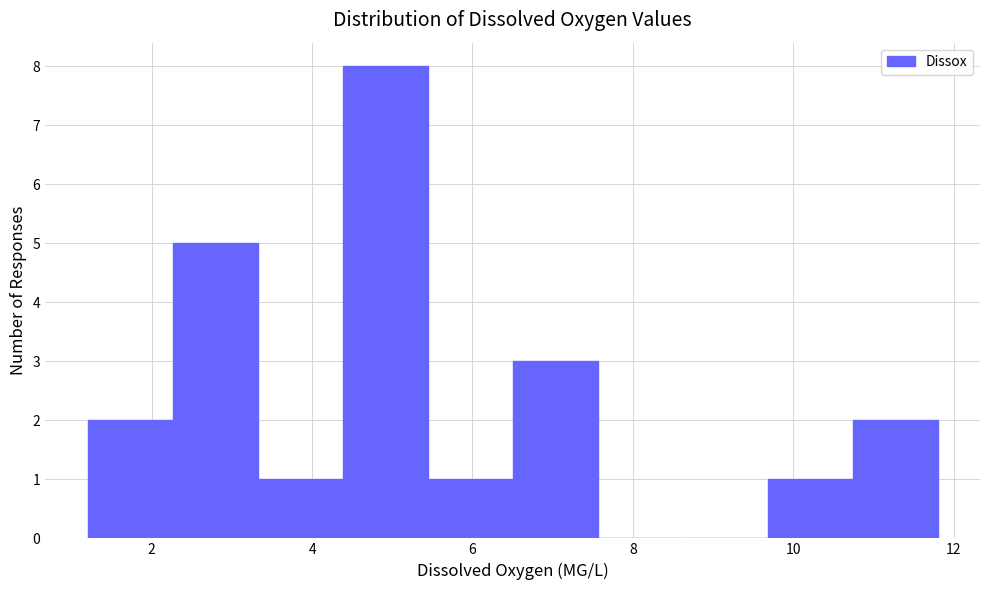

Reading left to right, transcribe this chart: for each bar, give the range it covers on the x-axis and its height. Neither the bar edges nor the heights are printed on the chart, so give them approximately, as read against the axes.

1.20 to 2.26: 2
2.26 to 3.32: 5
3.32 to 4.38: 1
4.38 to 5.44: 8
5.44 to 6.50: 1
6.50 to 7.56: 3
7.56 to 8.62: 0
8.62 to 9.68: 0
9.68 to 10.74: 1
10.74 to 11.80: 2